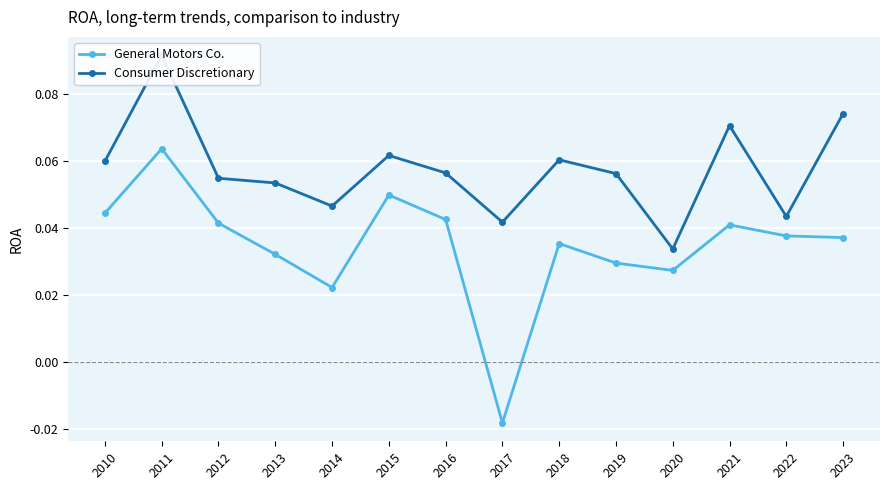

True or false: General Motors Co. and Consumer Discretionary cross at least once.

False